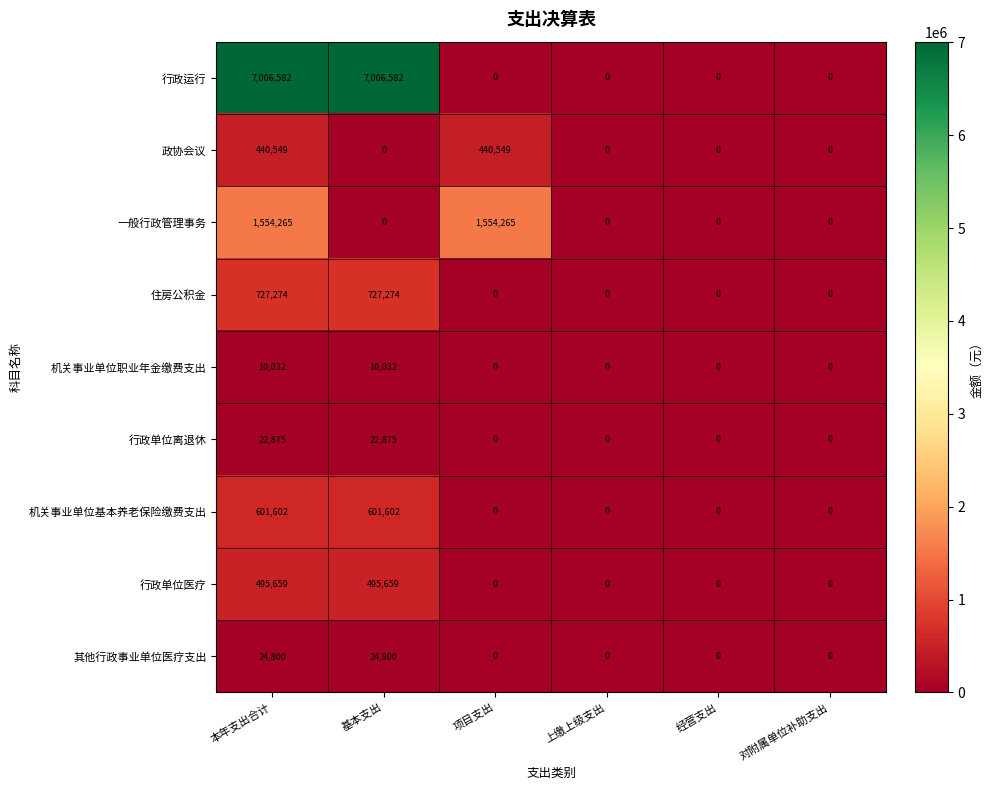

At how many categories does at least one series exceed 4271797?

2